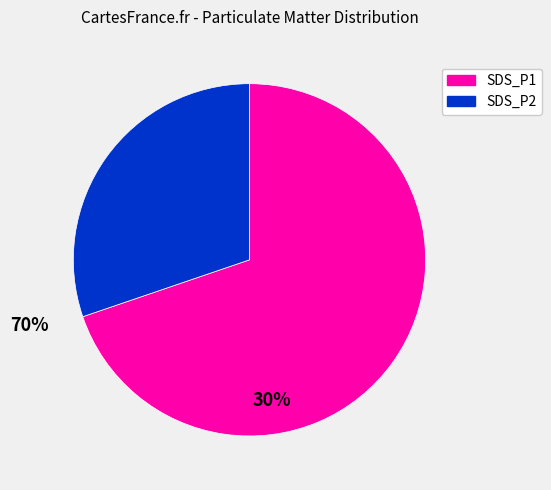

Which has a higher value, SDS_P1 or SDS_P2?

SDS_P1